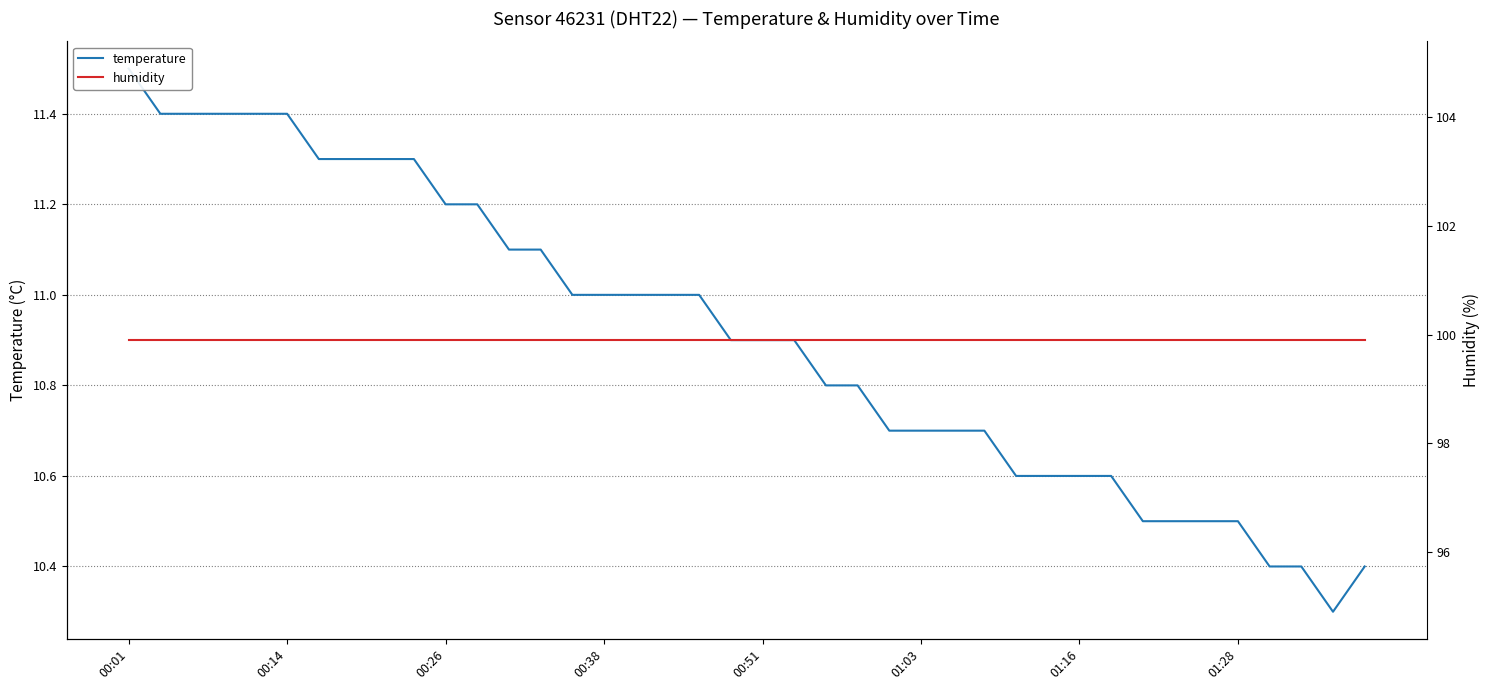

Which label corresponds to the largest value in the chart?

00:01